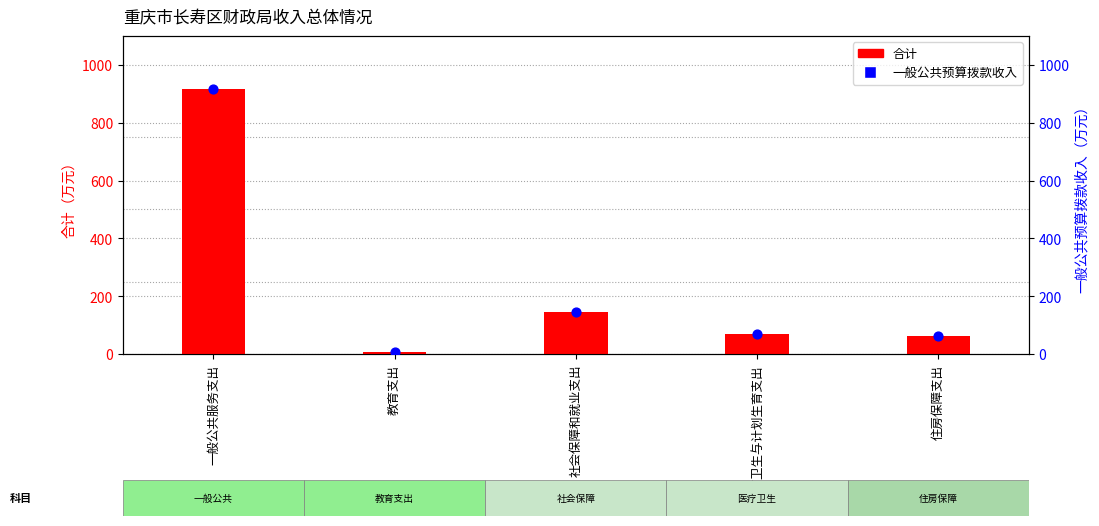

What are all the series names shown in the legend?

合计, 一般公共预算拨款收入